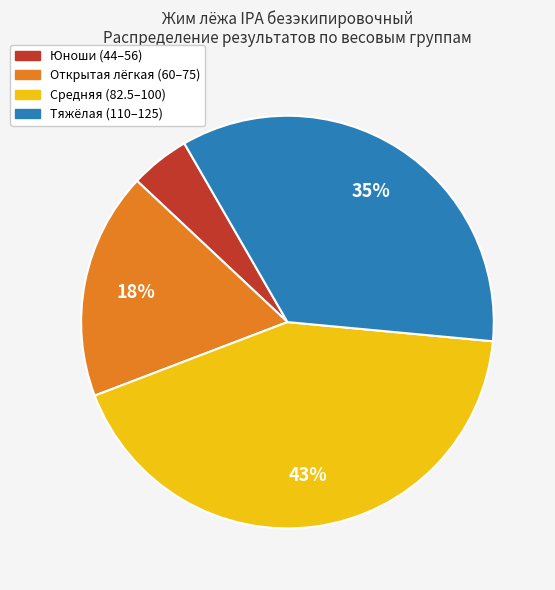

Which has a higher value, Юноши (44–56) or Средняя (82.5–100)?

Средняя (82.5–100)